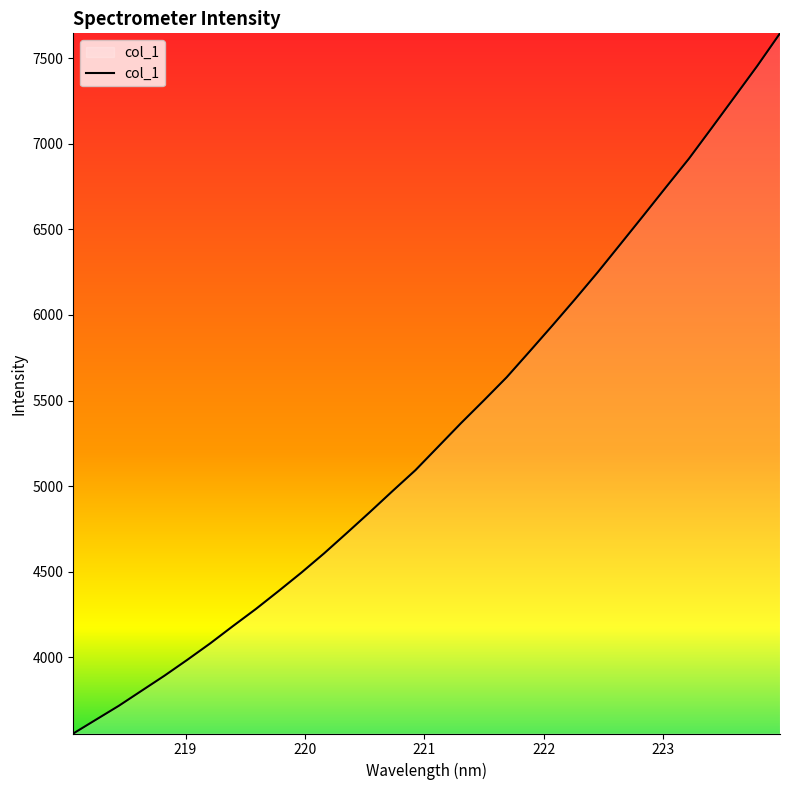

What is the difference between the maximum and minimum values?

4091.9